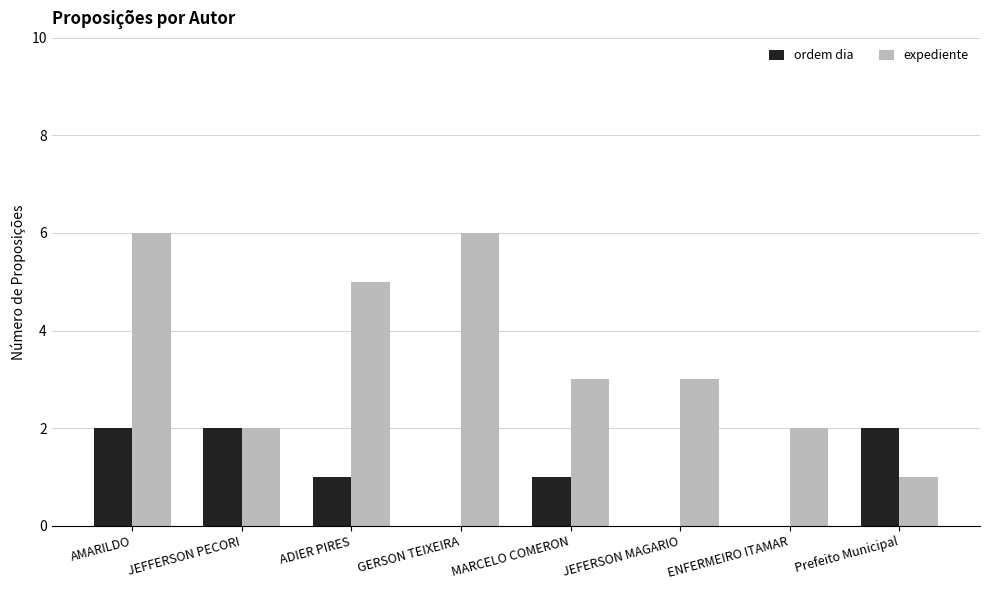

What is the difference between the expediente values at AMARILDO and ADIER PIRES?

1